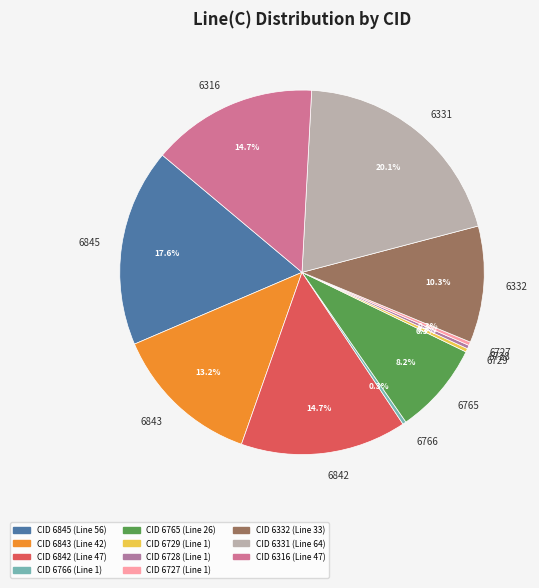

To the nearest percent, what is the difference between the 6845 and 6332 slice percentages?

7%